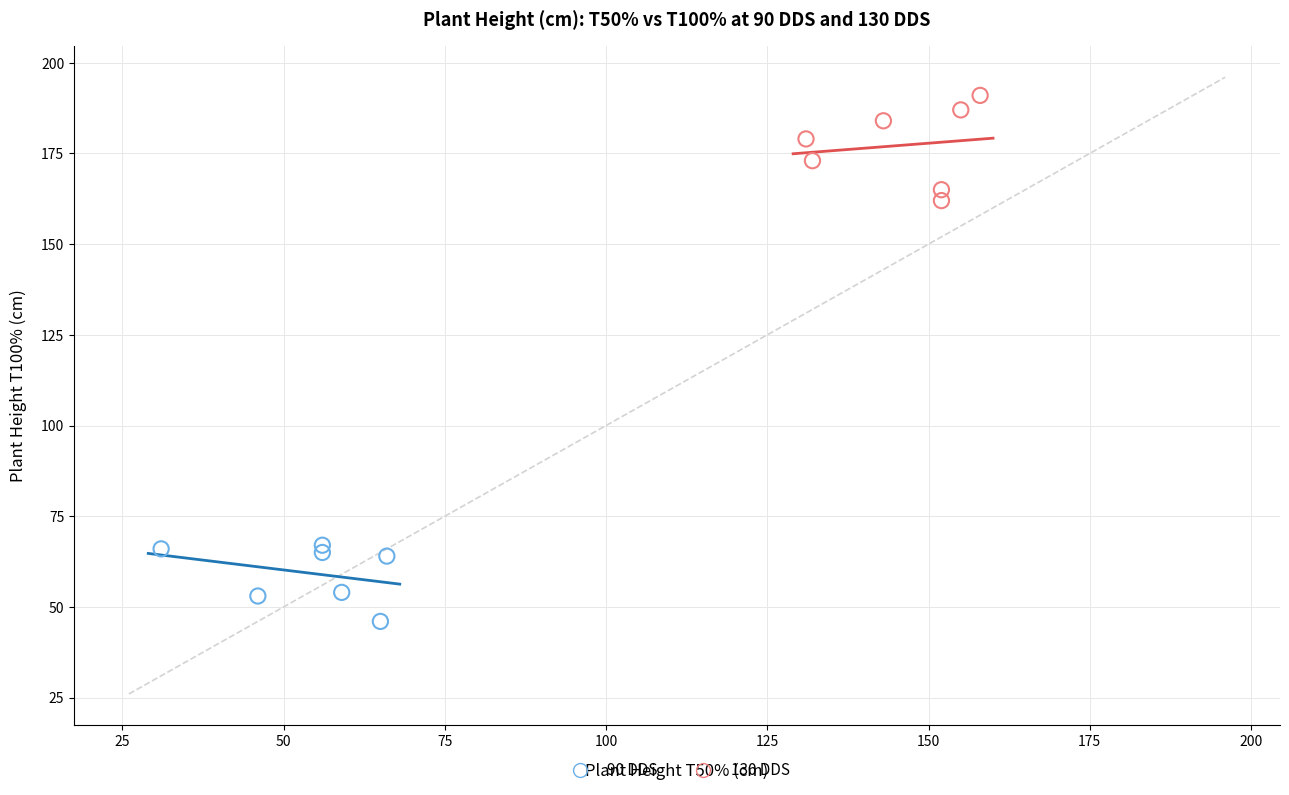

What are all the series names shown in the legend?

90 DDS, 130 DDS